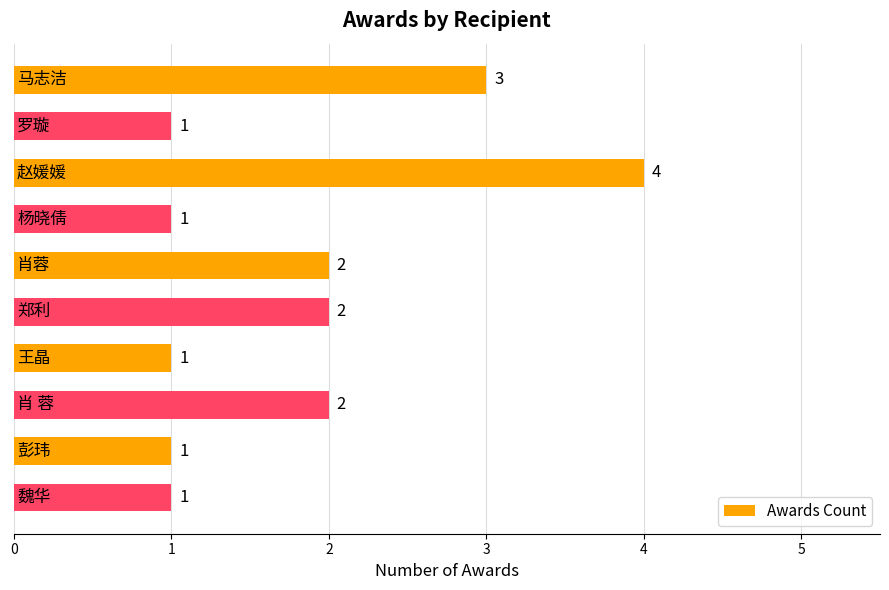

What is the value of the 10th bar from the top?

1